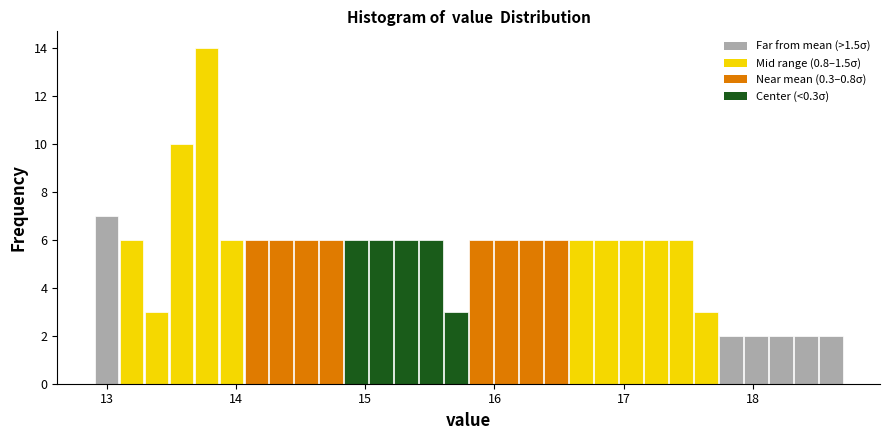

Around what value on the x-axis is the tallest bar? Give the approximate position of its centre, as read against the axis.

13.8